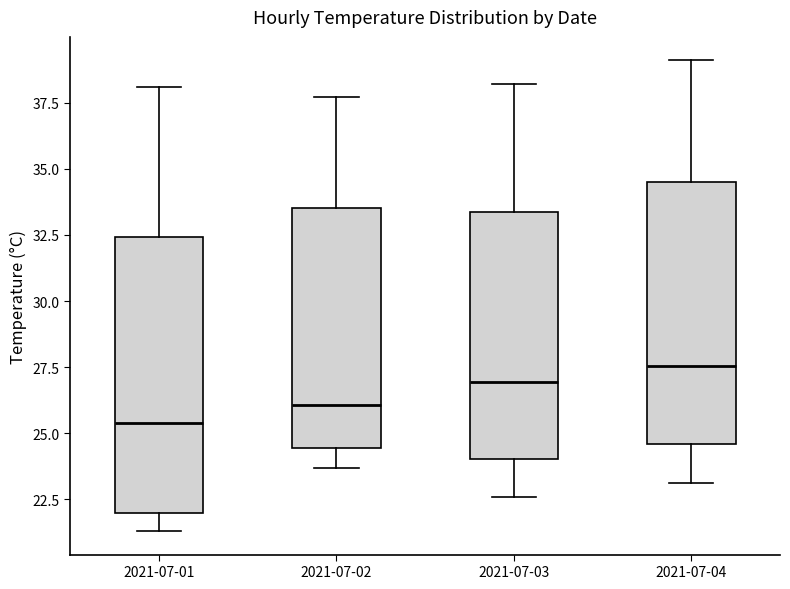

Reading left to right, transcribe this box plot: for each box, give where its median line is, the range the box spans, and where its two whiskers end, as read against the y-axis. The values are not printed on the chart, so give them approximately, as read against the axis.

2021-07-01: median 25.5, box 22.0 to 32.5, whiskers 21.5 to 38.0
2021-07-02: median 26.0, box 24.5 to 33.5, whiskers 23.5 to 37.5
2021-07-03: median 27.0, box 24.0 to 33.5, whiskers 22.5 to 38.0
2021-07-04: median 27.5, box 24.5 to 34.5, whiskers 23.0 to 39.0